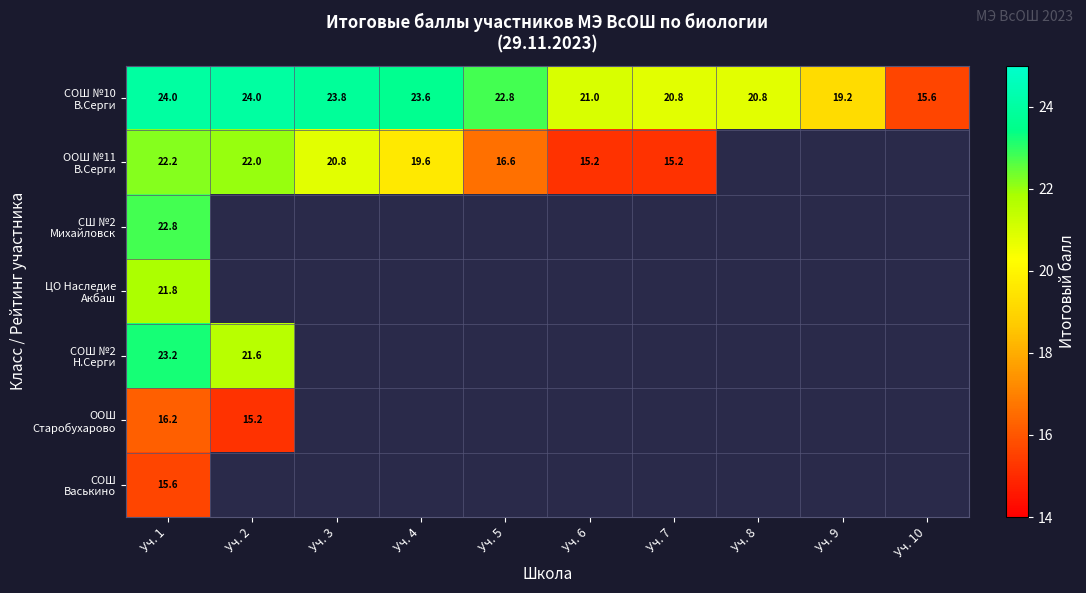

The value of ООШ Старобухарово at Уч. 1 is 29.0. True or false?

False